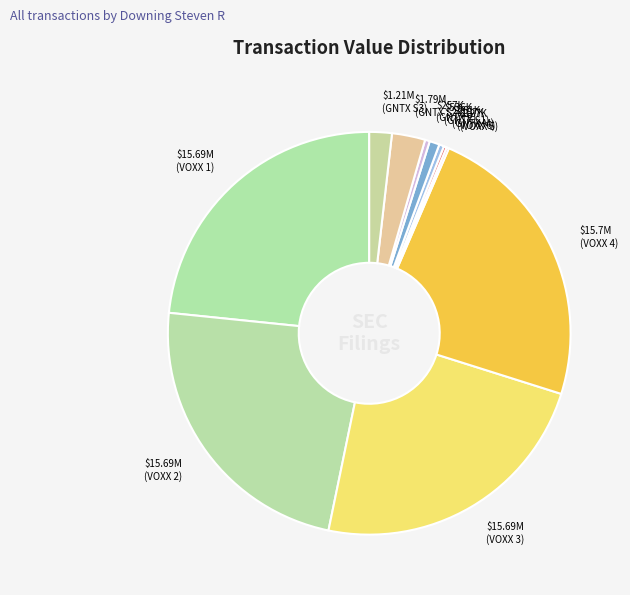

The $15.69M (VOXX 3) slice represents 37% of the pie. True or false?

False